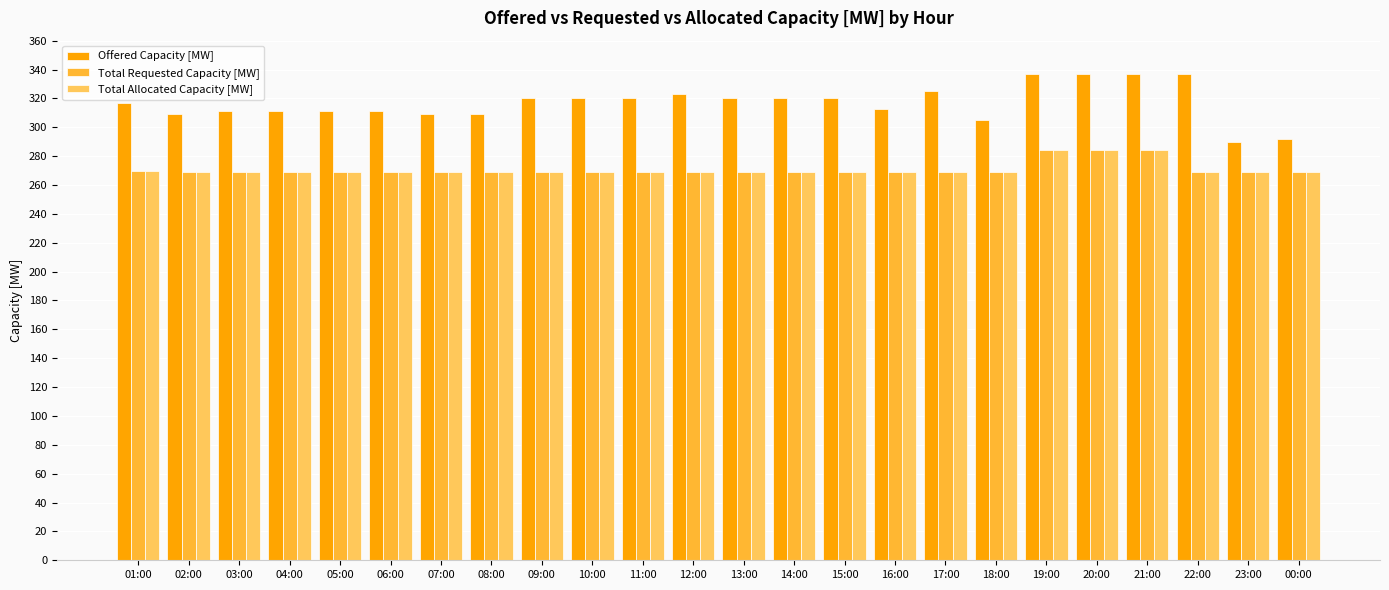

What is the difference between the Offered Capacity [MW] values at 20:00 and 08:00?

28